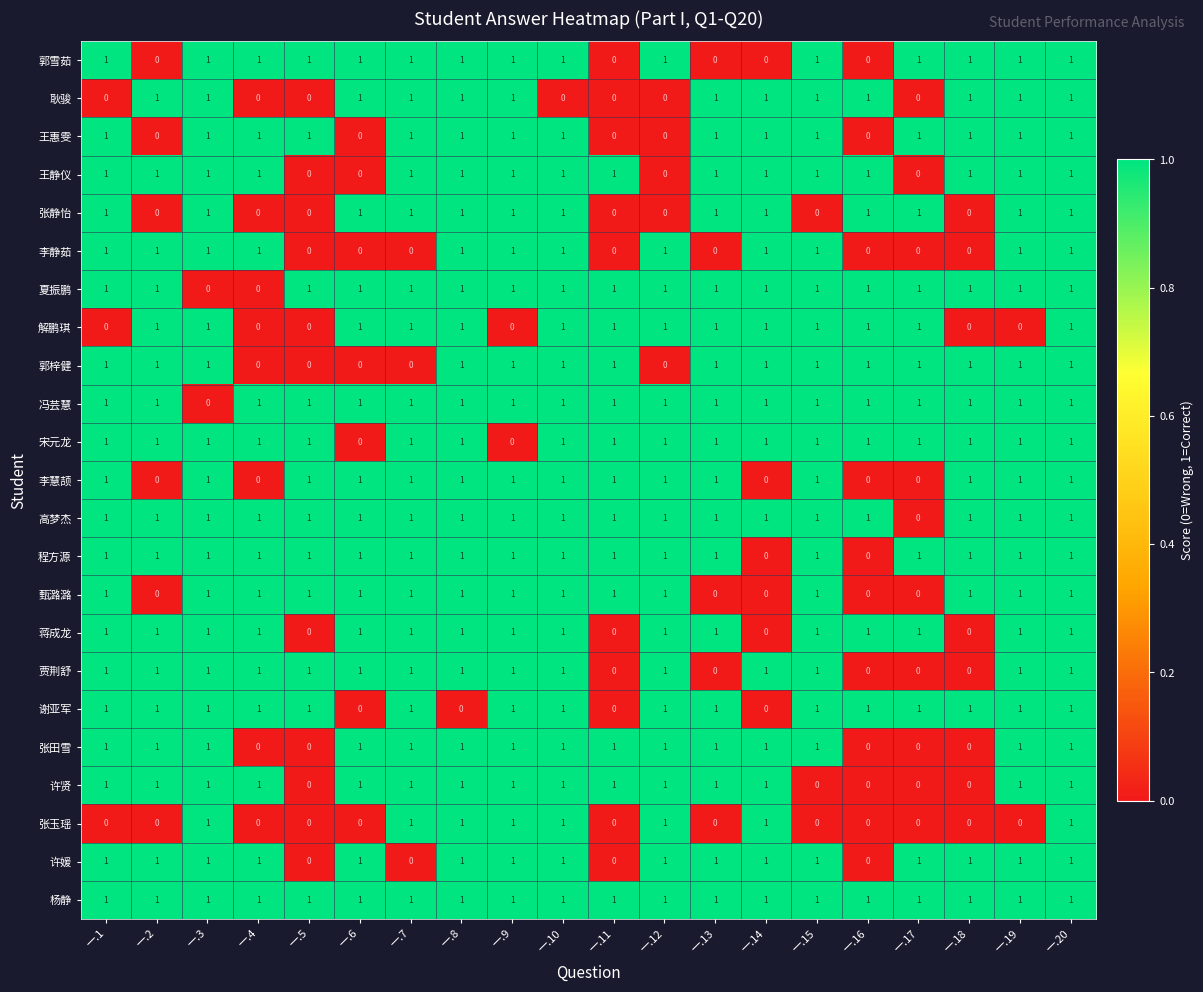

Count the 许贤 values in the range 1 to 2.

15